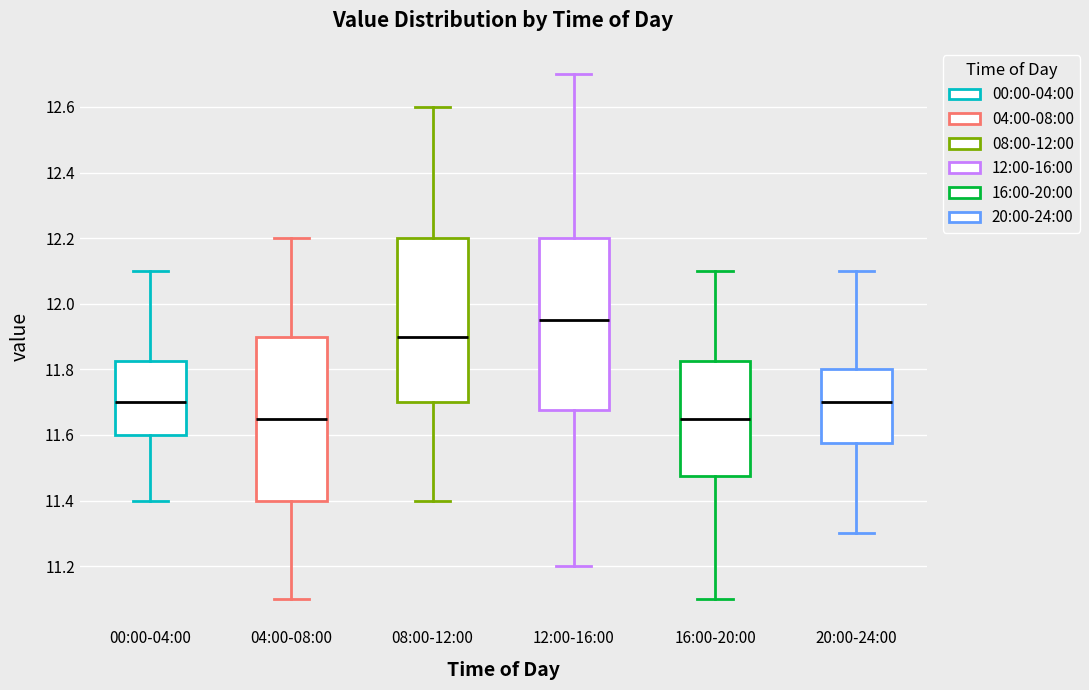

Which box is the tallest, from its lower edge to its upper edge?

12:00-16:00